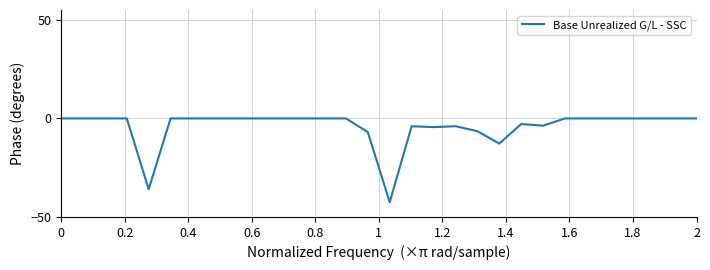

What is the difference between the maximum and minimum values?

42.5